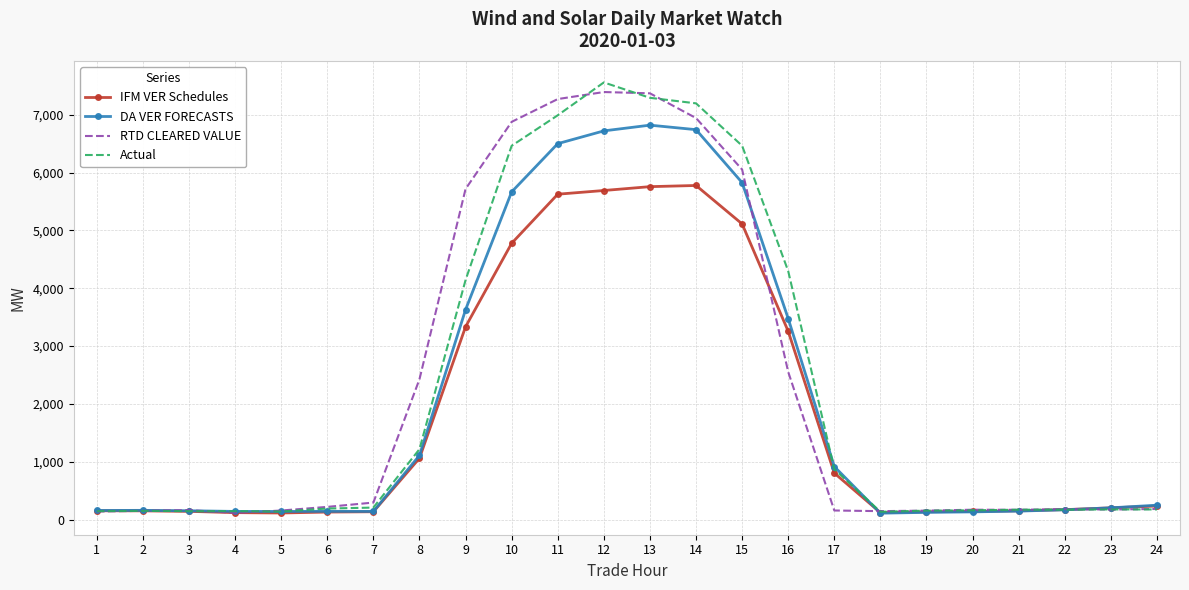

The value of DA VER FORECASTS at 10 is 1755.9. True or false?

False